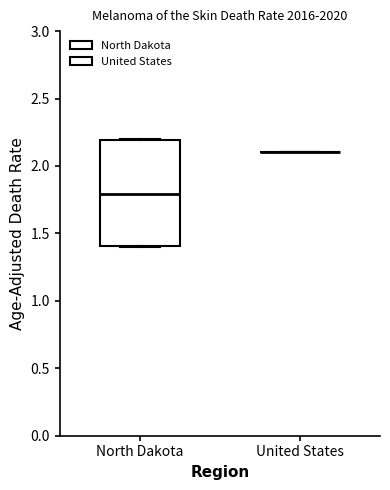

Where is the lower edge of the box for North Dakota on the y-axis? The values are not printed on the chart, so give them approximately, as read against the axis.

1.4